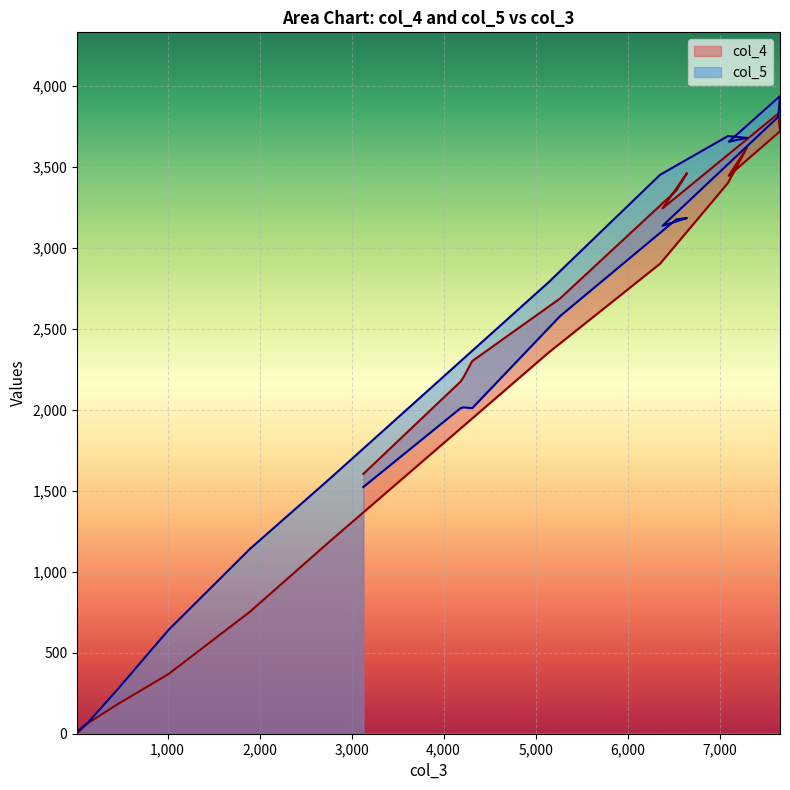

What is the average value of the col_4 series?

2231